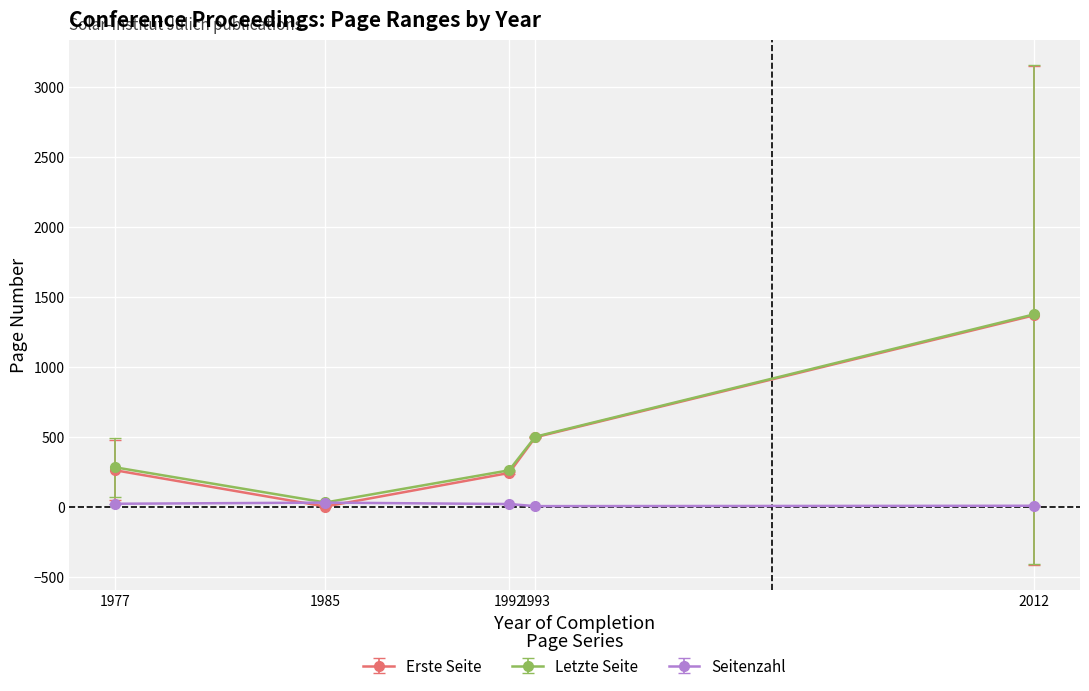

At which category is the sum across all series the highest?

2012